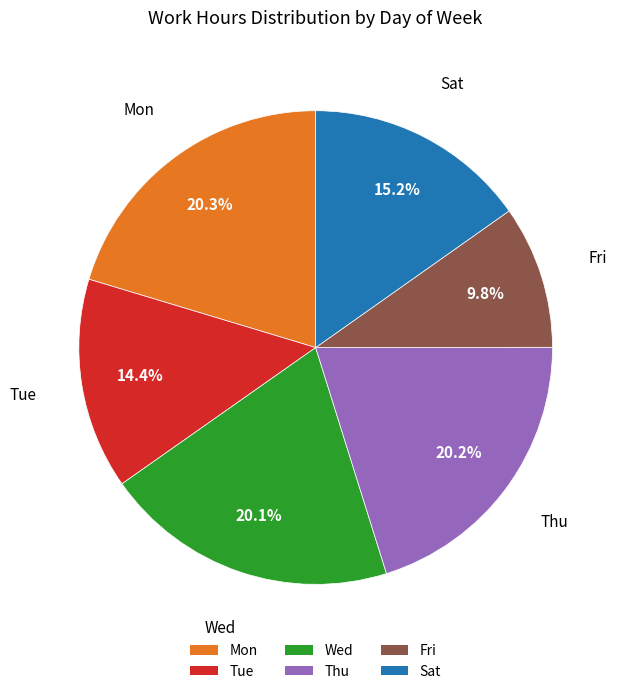

Is the sum of Fri and Tue greater than half?

No